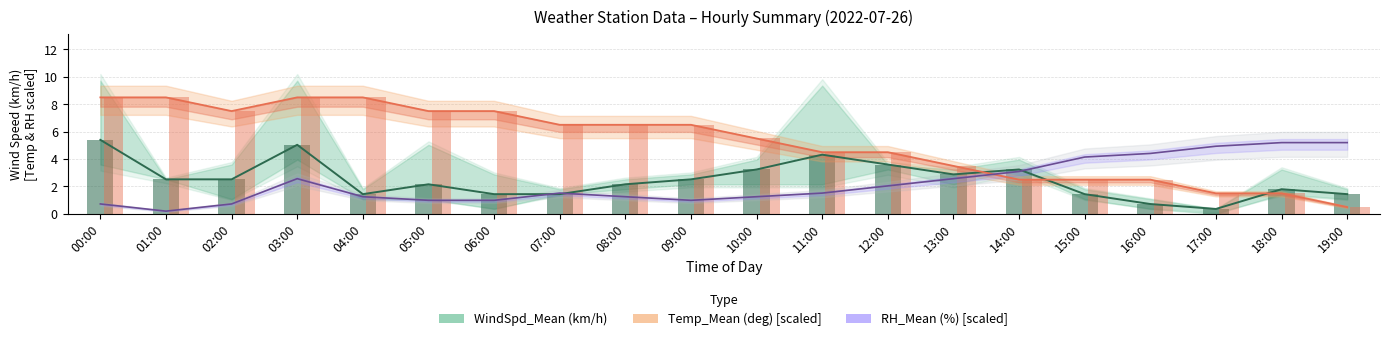

Count the number of categories in the chart.

20